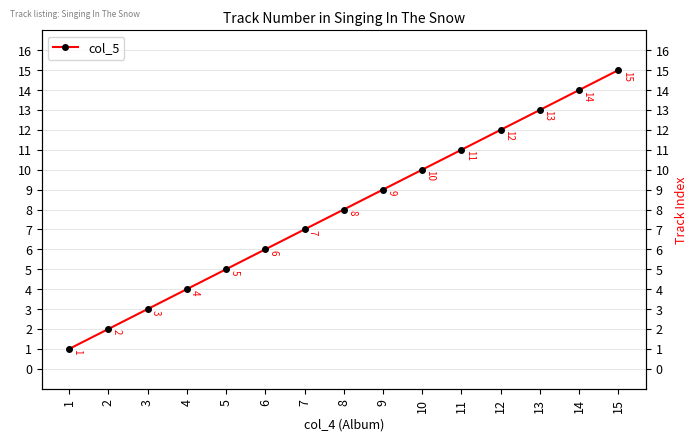

At which label is the value closest to 8?

8